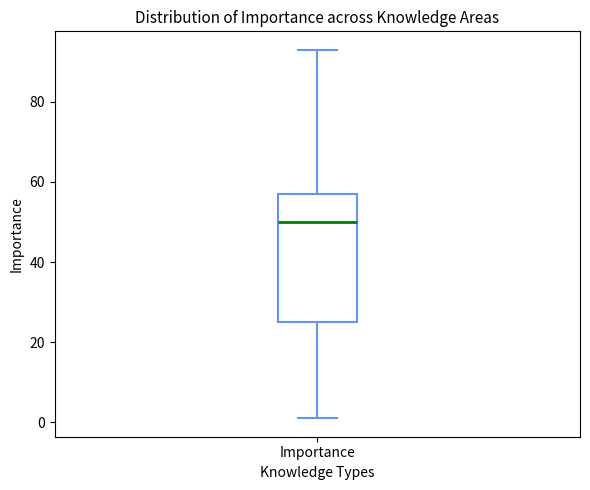

Read this box plot against the y-axis: the position of the median line, the range covered by the box, and the ends of both whiskers. The values are not printed on the chart, so give them approximately, as read against the axis.

median 50, box 26 to 58, whiskers 2 to 94